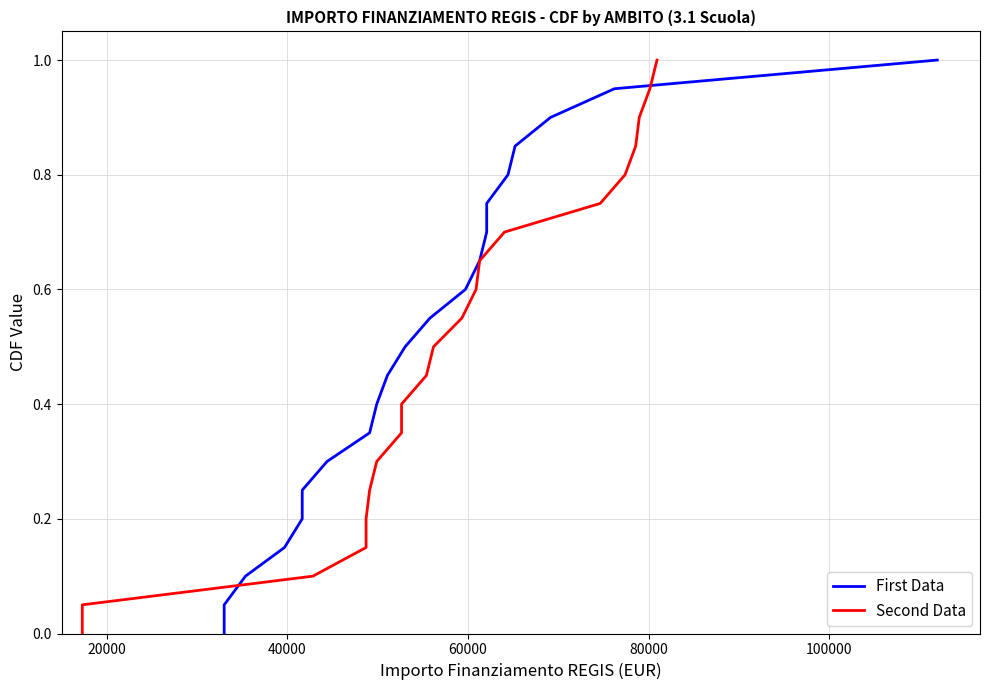

Which series has the largest total across all categories?

First Data